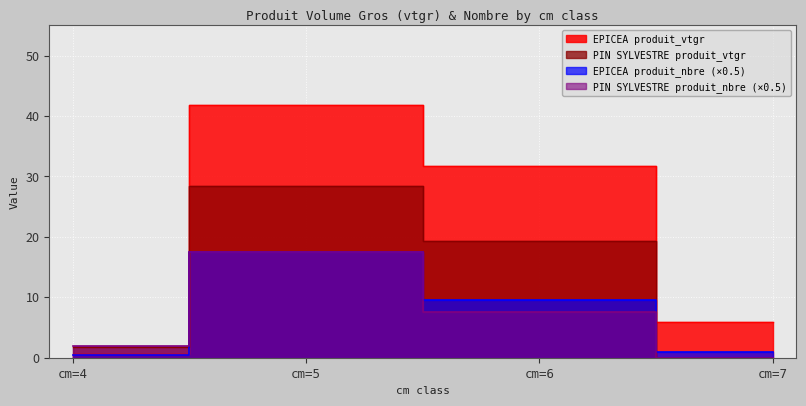

Where do EPICEA produit_vtgr and PIN SYLVESTRE produit_vtgr first cross each other?

cm=4 and cm=5